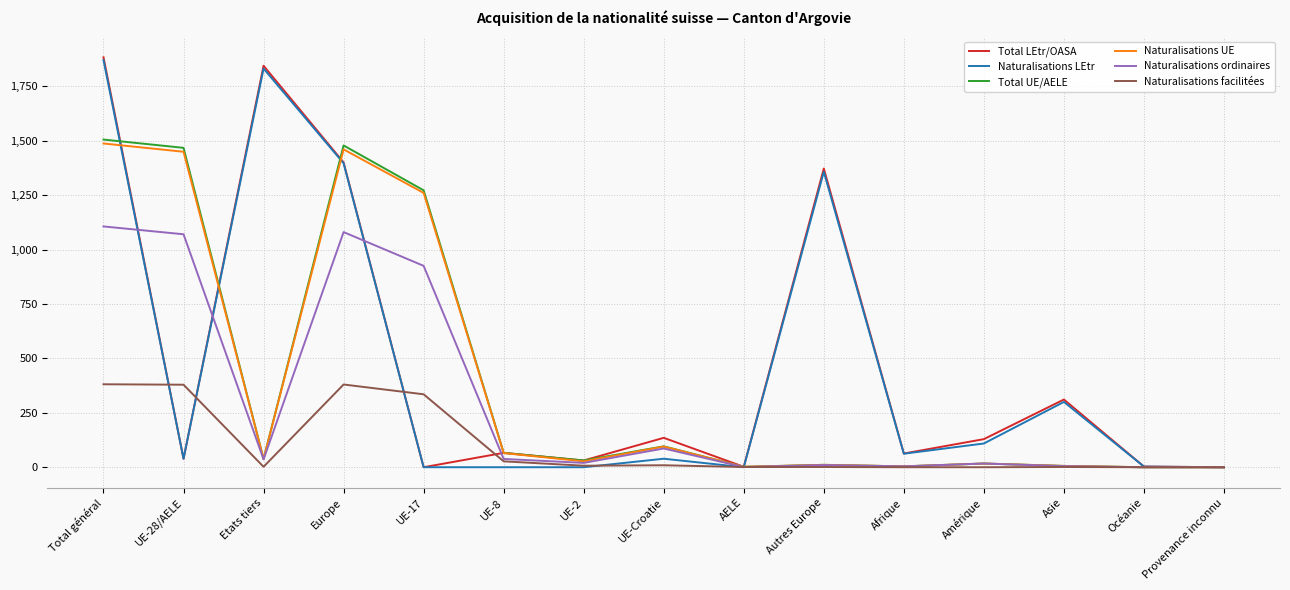

At which label is Naturalisations ordinaires closest to 553?

UE-17